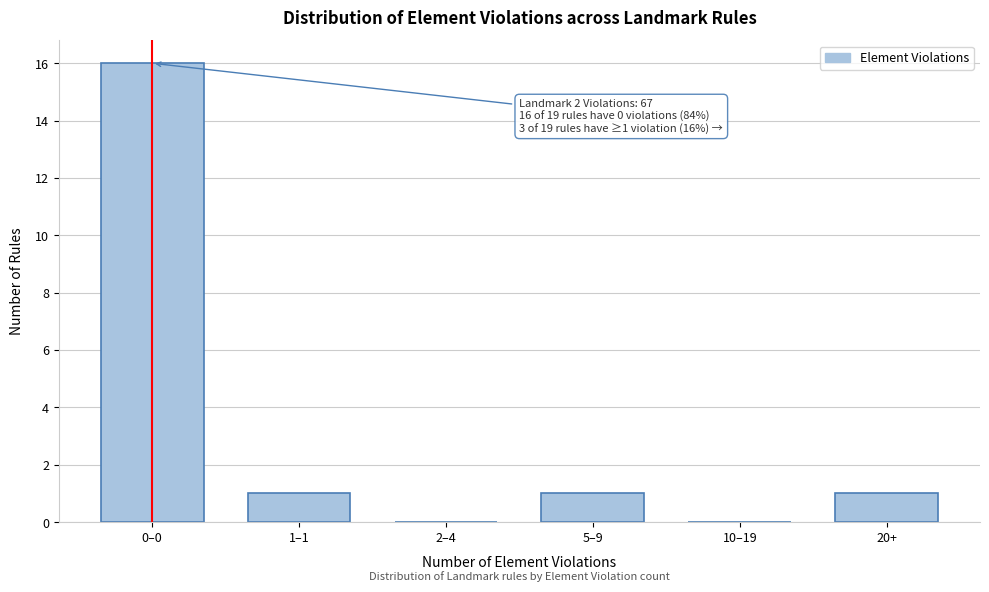

Reading left to right, transcribe all the data shown in this chart.

0–0=16	1–1=1	2–4=0	5–9=1	10–19=0	20+=1